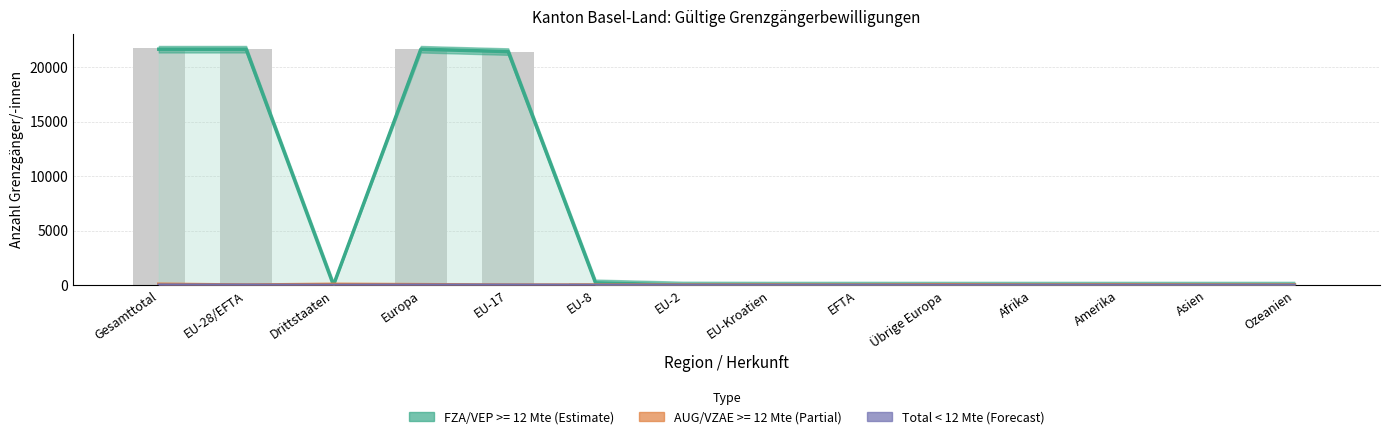

What is the difference between the Total < 12 Mte values at EU-8 and EU-2?

2